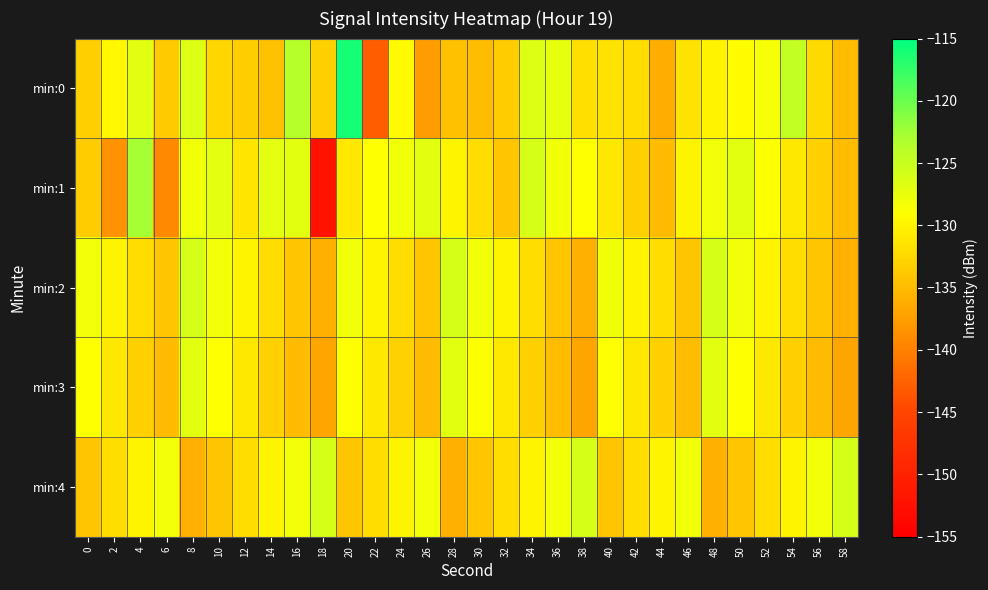

List the series in order of their peak value, highest first.

min:0, min:1, min:2, min:4, min:3